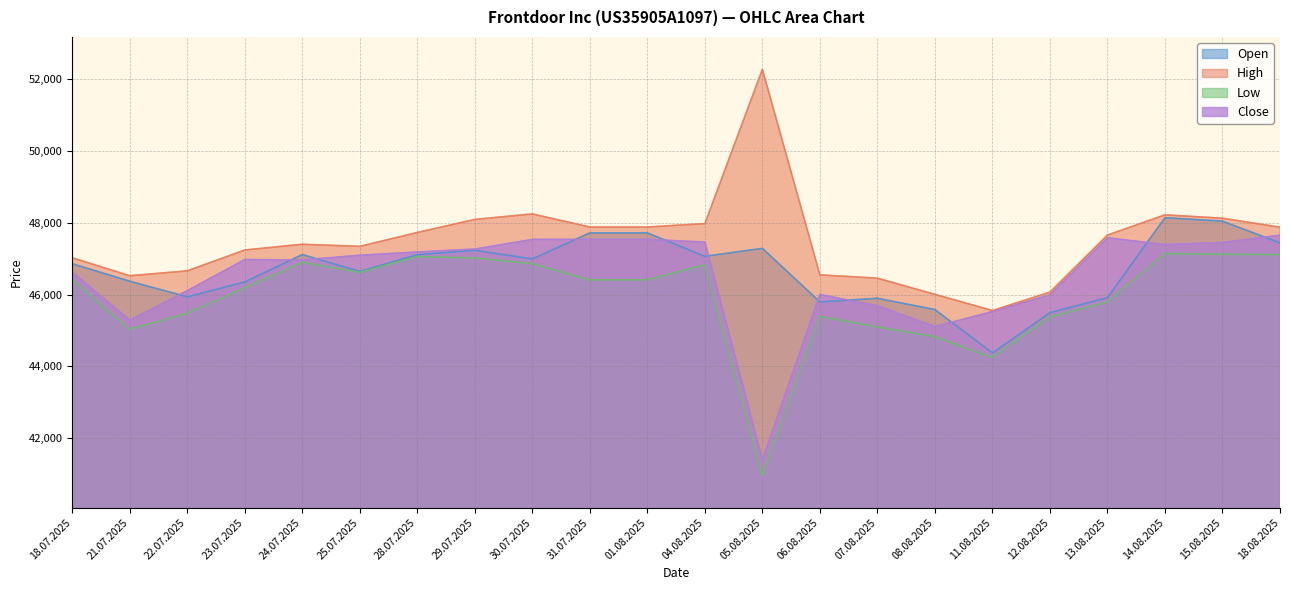

Where does the Open series first go above 46991?

24.07.2025